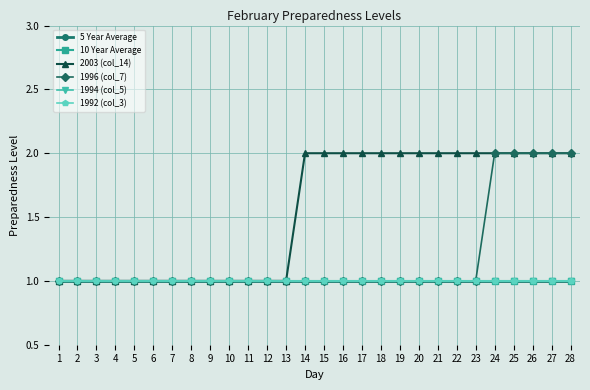

What is the spread (max minus min) of values at 15?

1